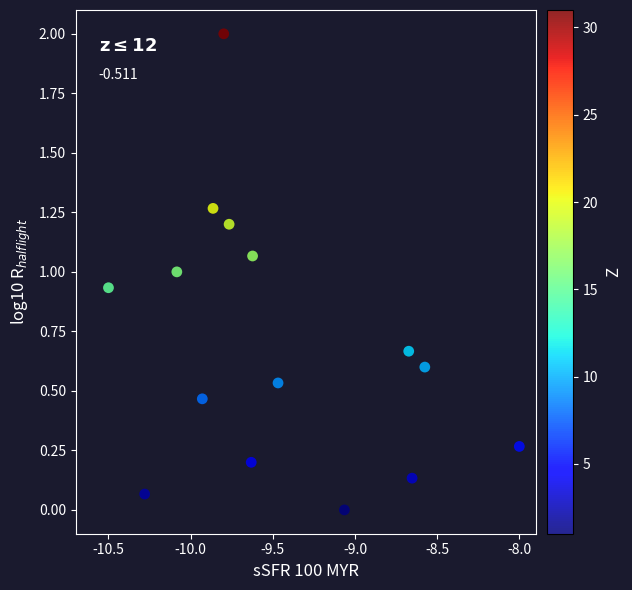

What is the range of X values (max minus min)?

2.5